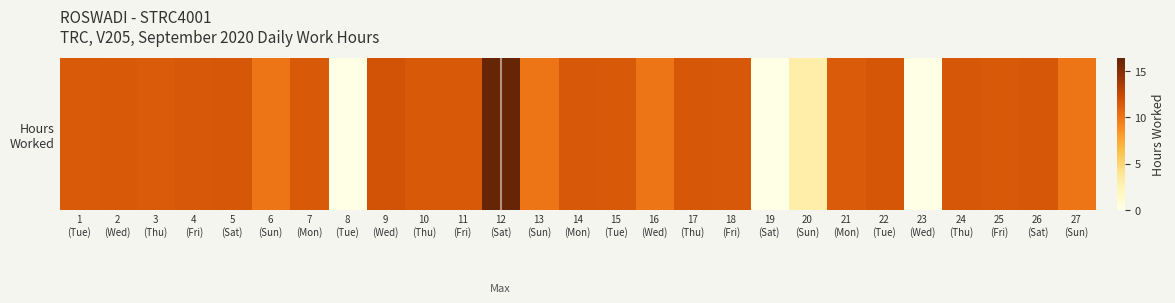

Count the number of data series in this chart.

1